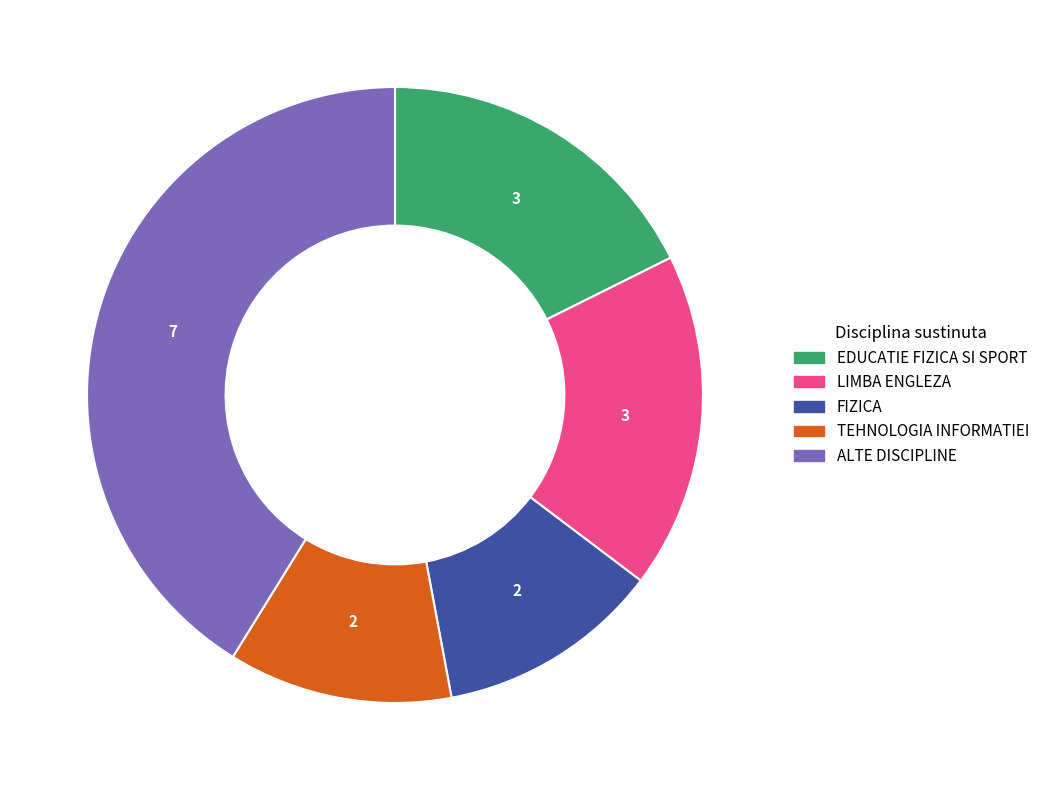

How many slices are in this pie chart?

5